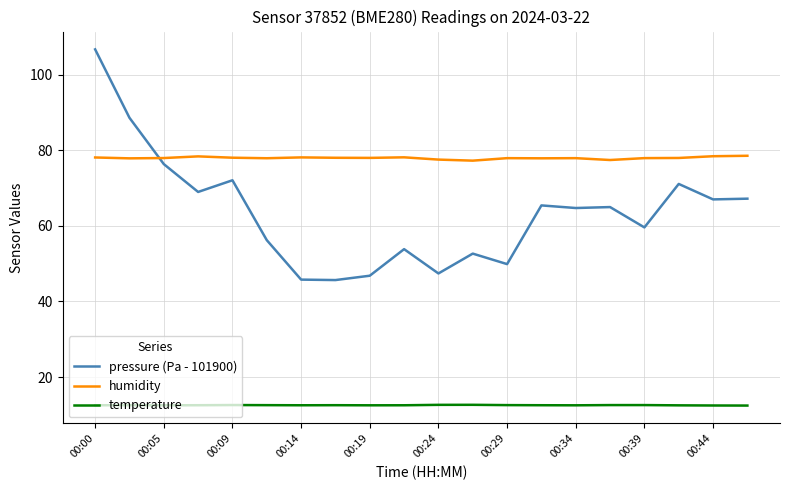

Count the temperature values in the range 12 to 13.

20